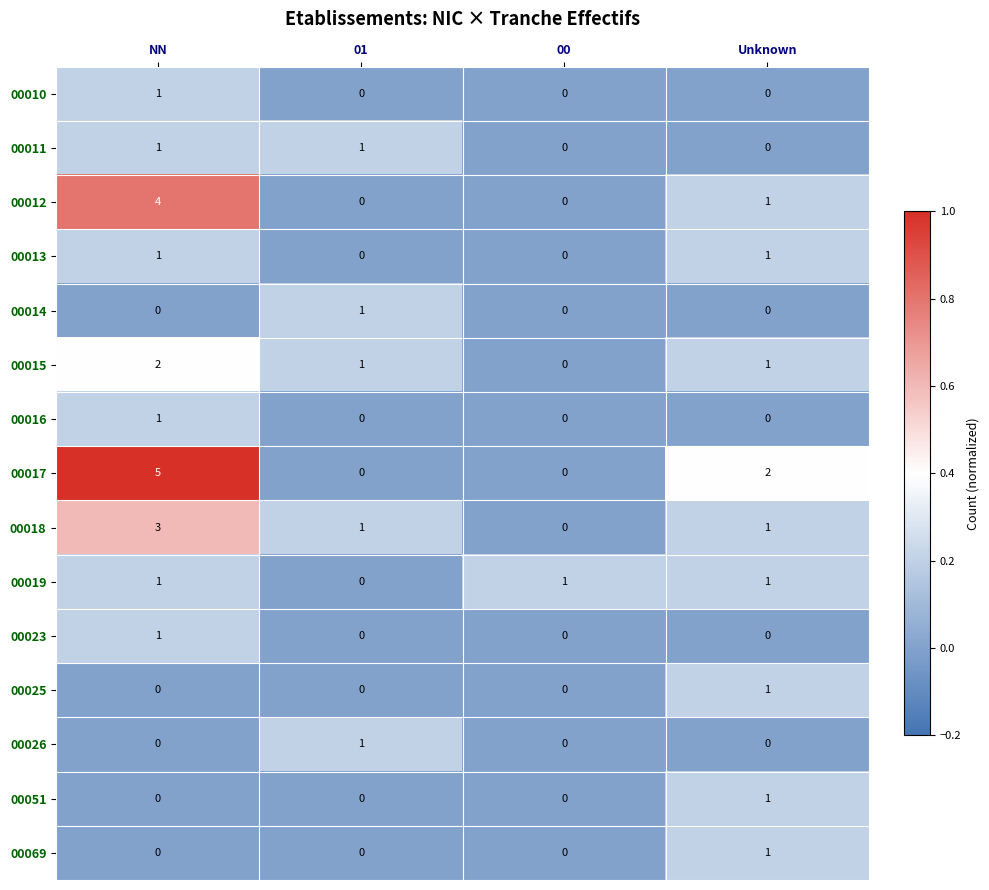

What is the difference between the maximum and minimum values in the 00012 series?

4